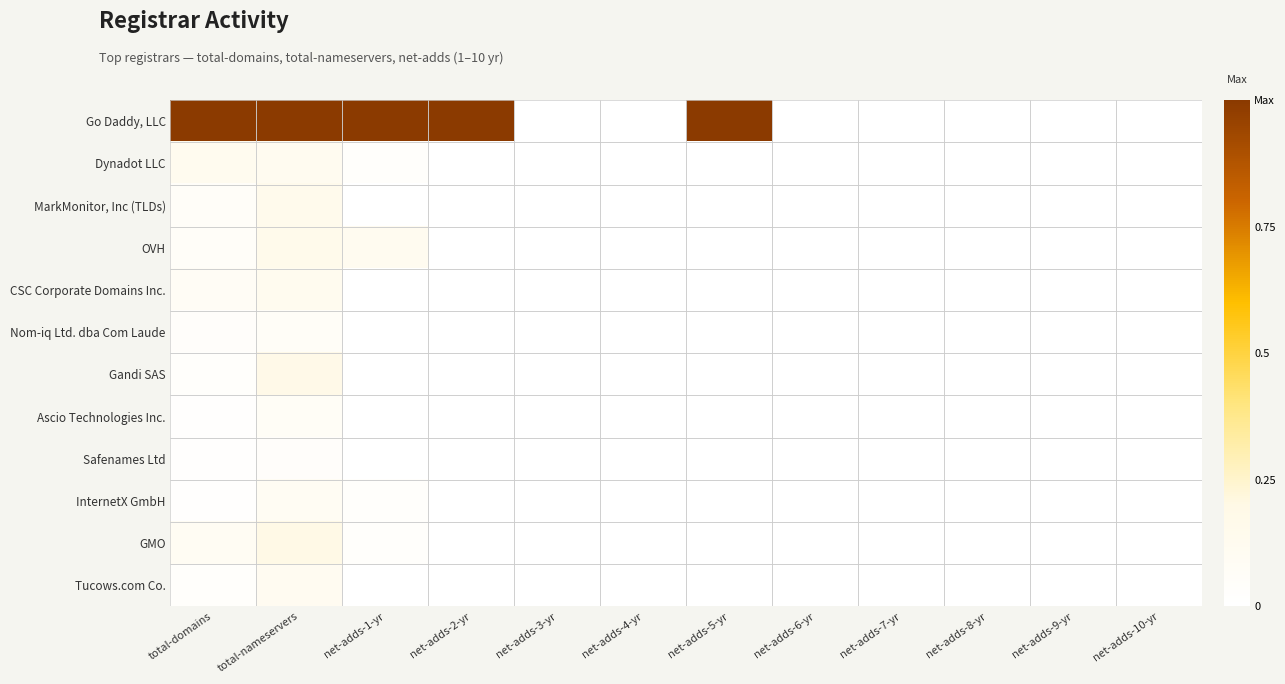

Reading left to right, transcribe all the data shown in this chart.

Go Daddy, LLC: total-domains=1.0	total-nameservers=1.0	net-adds-1-yr=1.0	net-adds-2-yr=1.0	net-adds-3-yr=0.0	net-adds-4-yr=0.0	net-adds-5-yr=1.0	net-adds-6-yr=0.0	net-adds-7-yr=0.0	net-adds-8-yr=0.0	net-adds-9-yr=0.0	net-adds-10-yr=0.0
Dynadot LLC: total-domains=0.1	total-nameservers=0.1	net-adds-1-yr=0.0	net-adds-2-yr=0.0	net-adds-3-yr=0.0	net-adds-4-yr=0.0	net-adds-5-yr=0.0	net-adds-6-yr=0.0	net-adds-7-yr=0.0	net-adds-8-yr=0.0	net-adds-9-yr=0.0	net-adds-10-yr=0.0
MarkMonitor, Inc (TLDs): total-domains=0.1	total-nameservers=0.2	net-adds-1-yr=0.0	net-adds-2-yr=0.0	net-adds-3-yr=0.0	net-adds-4-yr=0.0	net-adds-5-yr=0.0	net-adds-6-yr=0.0	net-adds-7-yr=0.0	net-adds-8-yr=0.0	net-adds-9-yr=0.0	net-adds-10-yr=0.0
OVH: total-domains=0.1	total-nameservers=0.2	net-adds-1-yr=0.1	net-adds-2-yr=0.0	net-adds-3-yr=0.0	net-adds-4-yr=0.0	net-adds-5-yr=0.0	net-adds-6-yr=0.0	net-adds-7-yr=0.0	net-adds-8-yr=0.0	net-adds-9-yr=0.0	net-adds-10-yr=0.0
CSC Corporate Domains Inc.: total-domains=0.1	total-nameservers=0.1	net-adds-1-yr=0.0	net-adds-2-yr=0.0	net-adds-3-yr=0.0	net-adds-4-yr=0.0	net-adds-5-yr=0.0	net-adds-6-yr=0.0	net-adds-7-yr=0.0	net-adds-8-yr=0.0	net-adds-9-yr=0.0	net-adds-10-yr=0.0
Nom-iq Ltd. dba Com Laude: total-domains=0.0	total-nameservers=0.1	net-adds-1-yr=0.0	net-adds-2-yr=0.0	net-adds-3-yr=0.0	net-adds-4-yr=0.0	net-adds-5-yr=0.0	net-adds-6-yr=0.0	net-adds-7-yr=0.0	net-adds-8-yr=0.0	net-adds-9-yr=0.0	net-adds-10-yr=0.0
Gandi SAS: total-domains=0.0	total-nameservers=0.2	net-adds-1-yr=0.0	net-adds-2-yr=0.0	net-adds-3-yr=0.0	net-adds-4-yr=0.0	net-adds-5-yr=0.0	net-adds-6-yr=0.0	net-adds-7-yr=0.0	net-adds-8-yr=0.0	net-adds-9-yr=0.0	net-adds-10-yr=0.0
Ascio Technologies Inc.: total-domains=0.0	total-nameservers=0.1	net-adds-1-yr=0.0	net-adds-2-yr=0.0	net-adds-3-yr=0.0	net-adds-4-yr=0.0	net-adds-5-yr=0.0	net-adds-6-yr=0.0	net-adds-7-yr=0.0	net-adds-8-yr=0.0	net-adds-9-yr=0.0	net-adds-10-yr=0.0
Safenames Ltd: total-domains=0.0	total-nameservers=0.0	net-adds-1-yr=0.0	net-adds-2-yr=0.0	net-adds-3-yr=0.0	net-adds-4-yr=0.0	net-adds-5-yr=0.0	net-adds-6-yr=0.0	net-adds-7-yr=0.0	net-adds-8-yr=0.0	net-adds-9-yr=0.0	net-adds-10-yr=0.0
InternetX GmbH: total-domains=0.0	total-nameservers=0.1	net-adds-1-yr=0.0	net-adds-2-yr=0.0	net-adds-3-yr=0.0	net-adds-4-yr=0.0	net-adds-5-yr=0.0	net-adds-6-yr=0.0	net-adds-7-yr=0.0	net-adds-8-yr=0.0	net-adds-9-yr=0.0	net-adds-10-yr=0.0
GMO: total-domains=0.1	total-nameservers=0.2	net-adds-1-yr=0.0	net-adds-2-yr=0.0	net-adds-3-yr=0.0	net-adds-4-yr=0.0	net-adds-5-yr=0.0	net-adds-6-yr=0.0	net-adds-7-yr=0.0	net-adds-8-yr=0.0	net-adds-9-yr=0.0	net-adds-10-yr=0.0
Tucows.com Co.: total-domains=0.0	total-nameservers=0.1	net-adds-1-yr=0.0	net-adds-2-yr=0.0	net-adds-3-yr=0.0	net-adds-4-yr=0.0	net-adds-5-yr=0.0	net-adds-6-yr=0.0	net-adds-7-yr=0.0	net-adds-8-yr=0.0	net-adds-9-yr=0.0	net-adds-10-yr=0.0